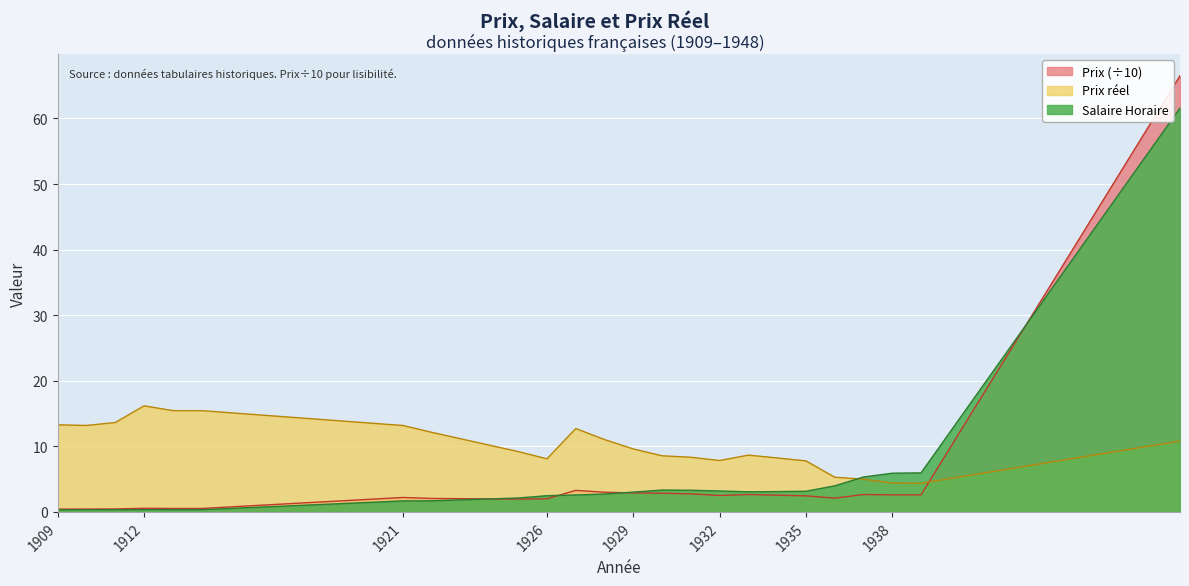

What is the minimum value for Prix?

0.4